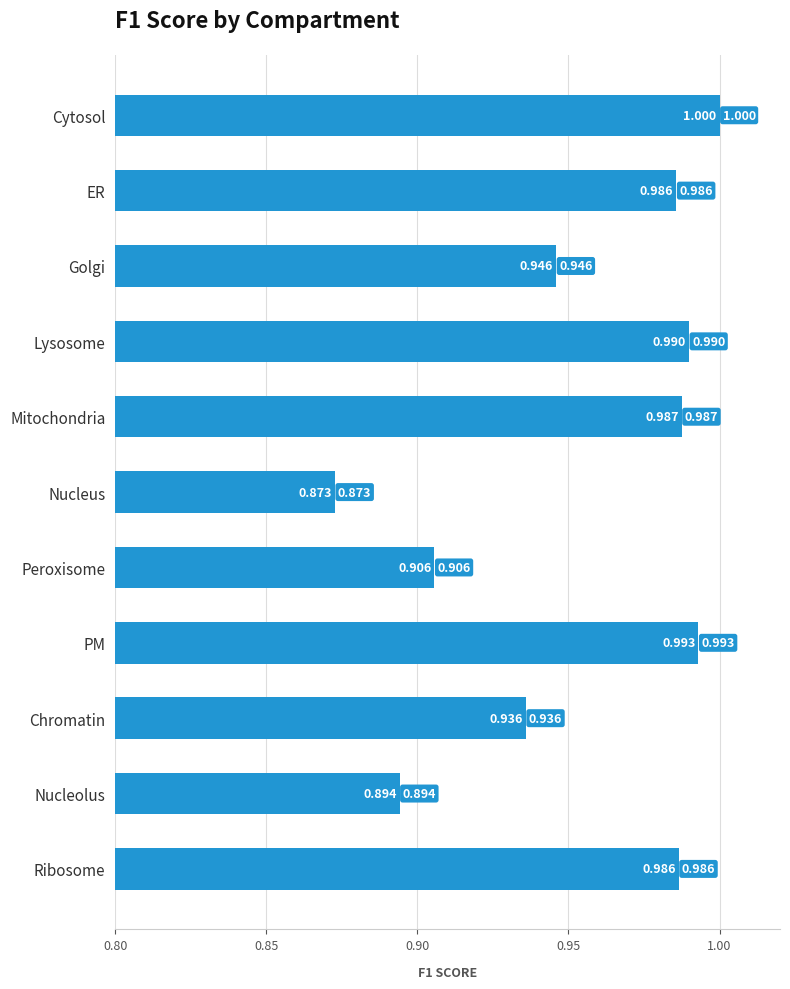

Which category has the lowest value across all series?

Nucleus